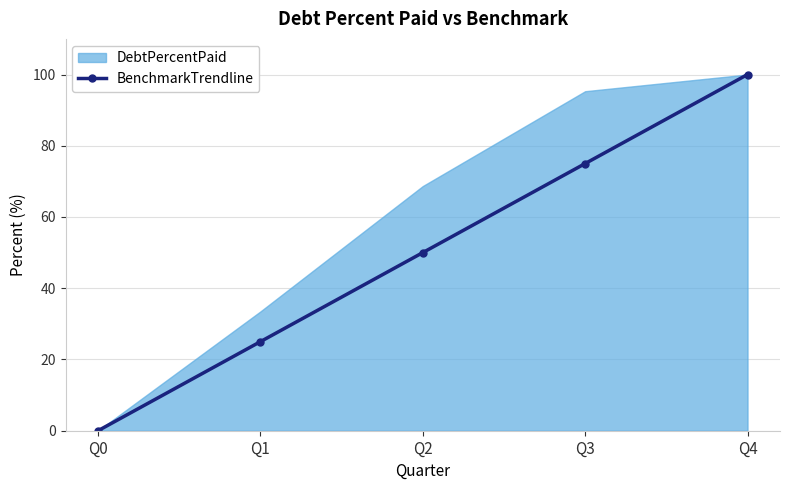

Which category has the highest value in the BenchmarkTrendline series?

Q4